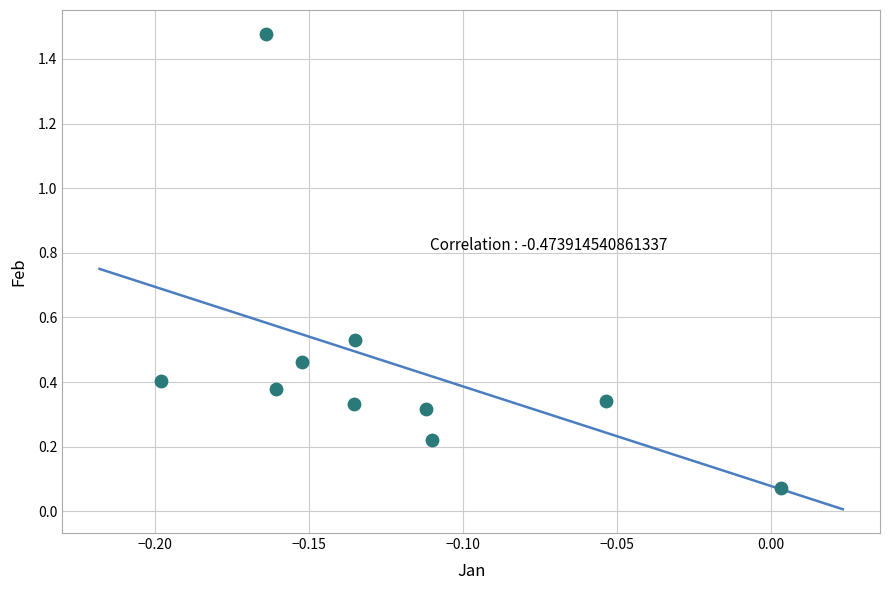

What is the range of Y values (max minus min)?

1.4